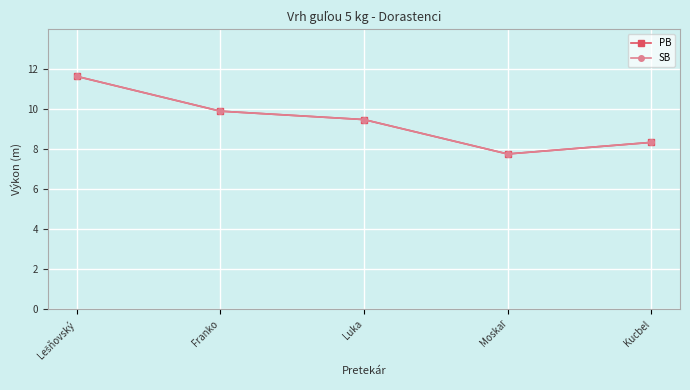

Is the value of PB at Moskaľ greater than the value of SB at Kucbel?

No